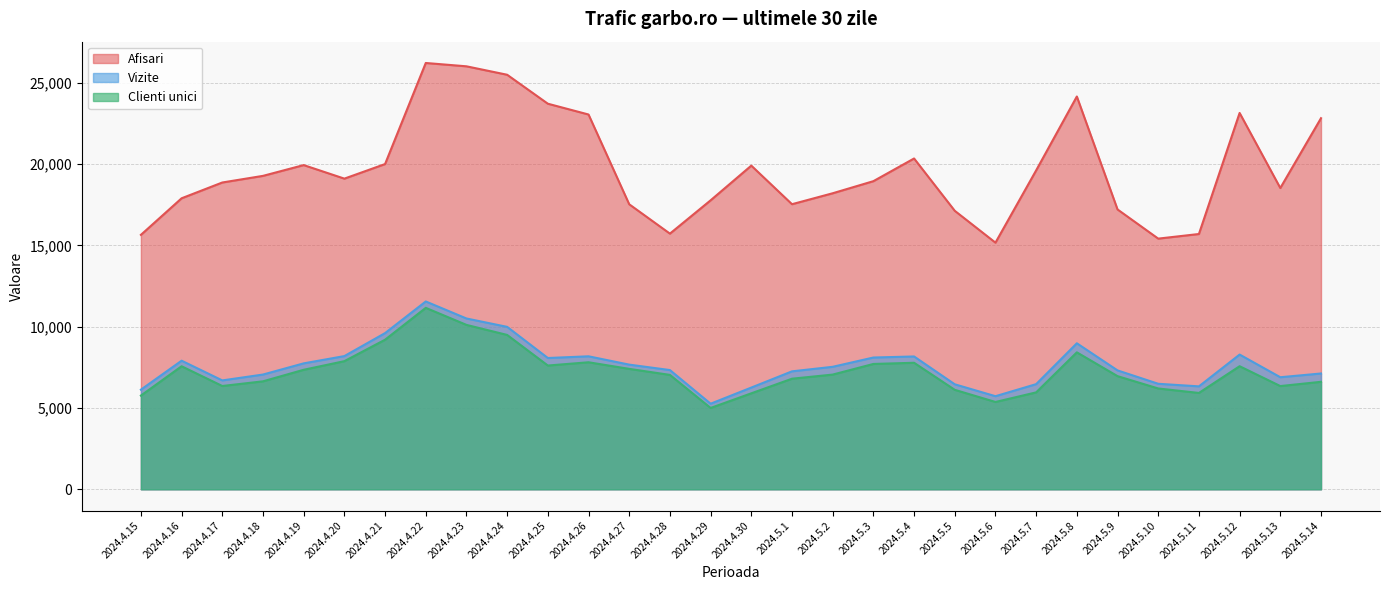

What is the greatest value displayed?

26220